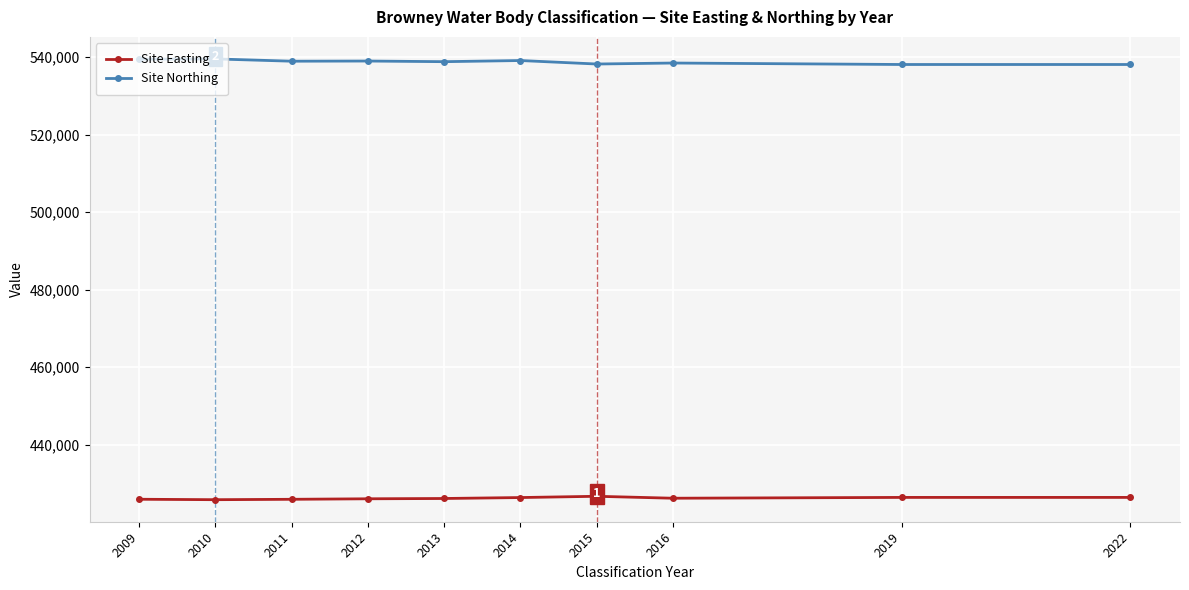

True or false: Site Easting and Site Northing intersect in this chart.

False